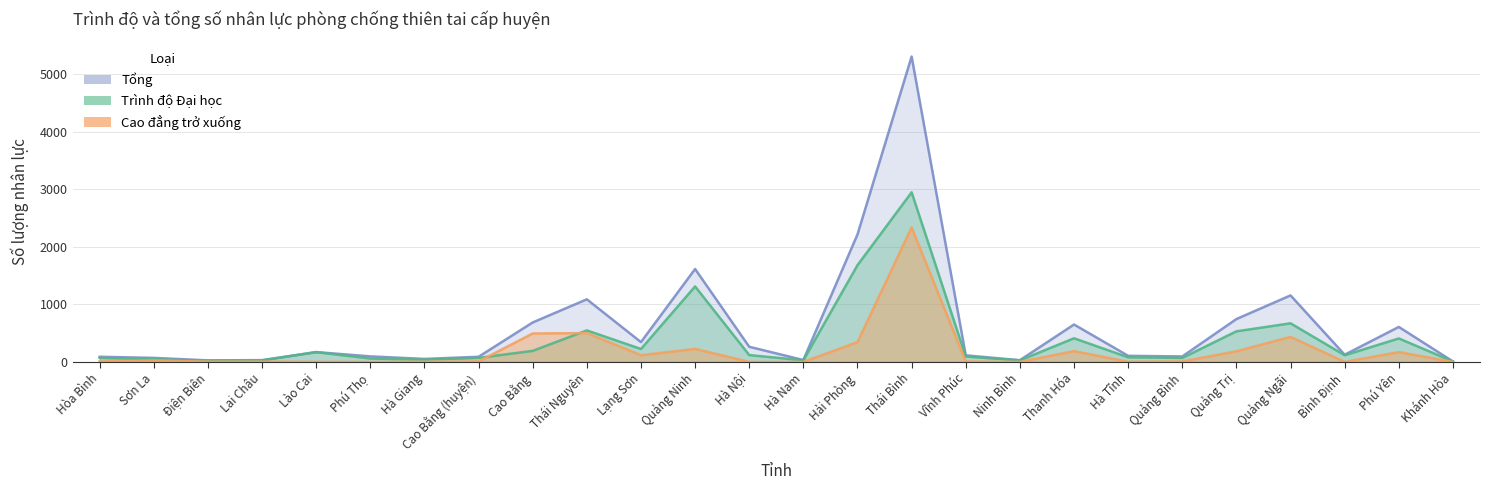

Count the number of data series in this chart.

3